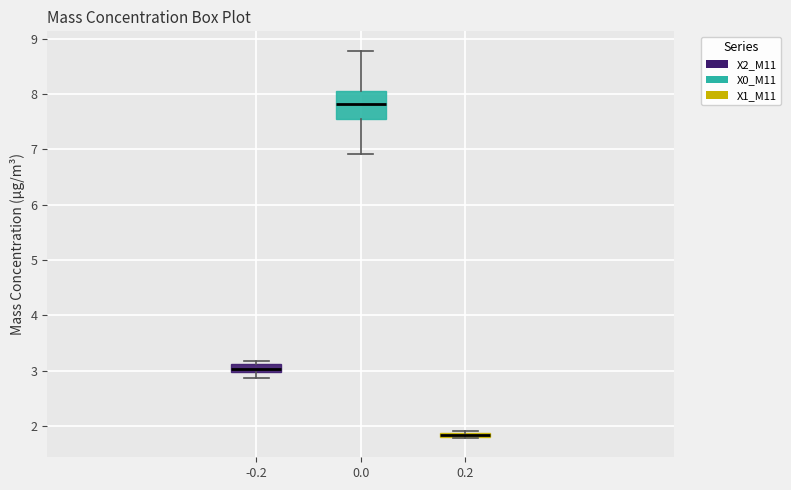

Comparing the boxes themselves (not the whiskers), which one is the tallest?

0.0